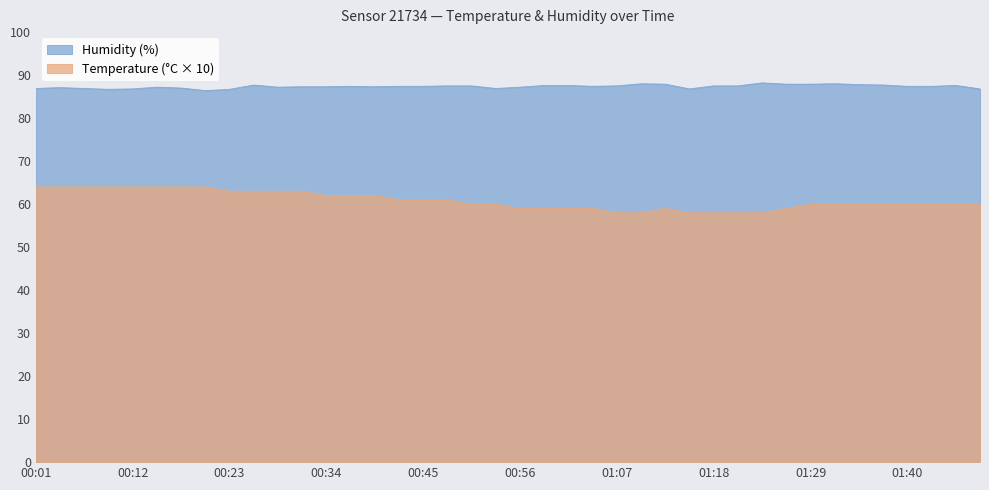

Is the value of Humidity at 01:07 greater than the value of Temperature at 01:18?

Yes